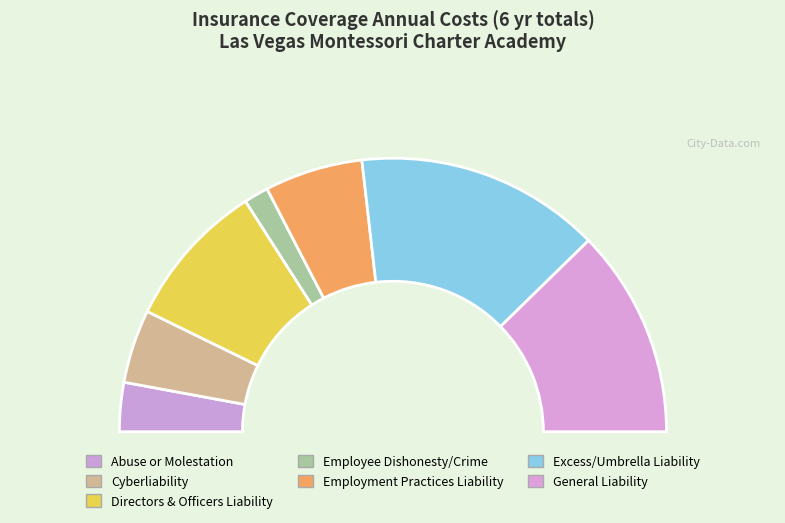

What is the ratio of the value at Directors & Officers Liability to the value at Excess/Umbrella Liability?

0.6